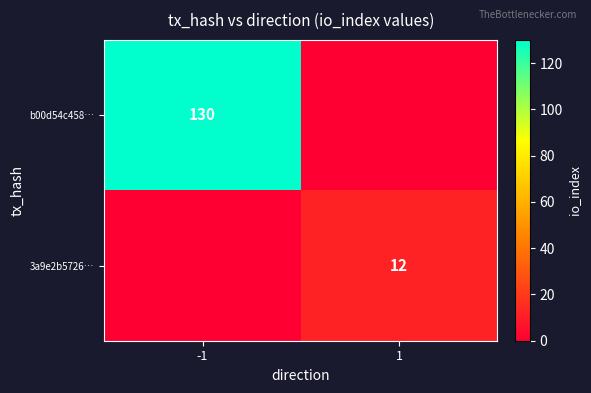

At which category does the chart reach its peak across all series?

-1